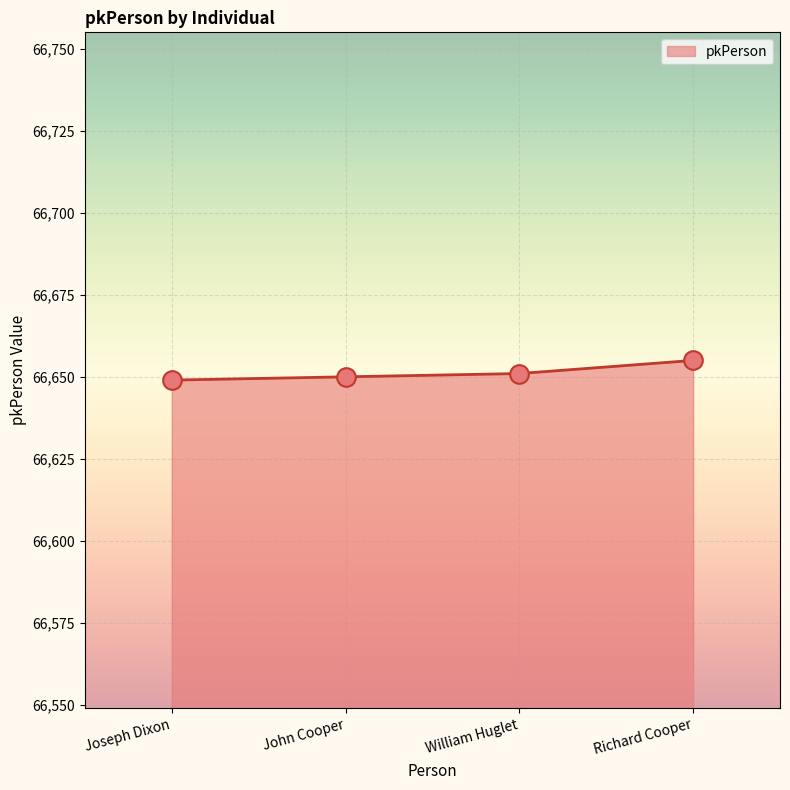

What is the change in value from Joseph Dixon to John Cooper?

+1